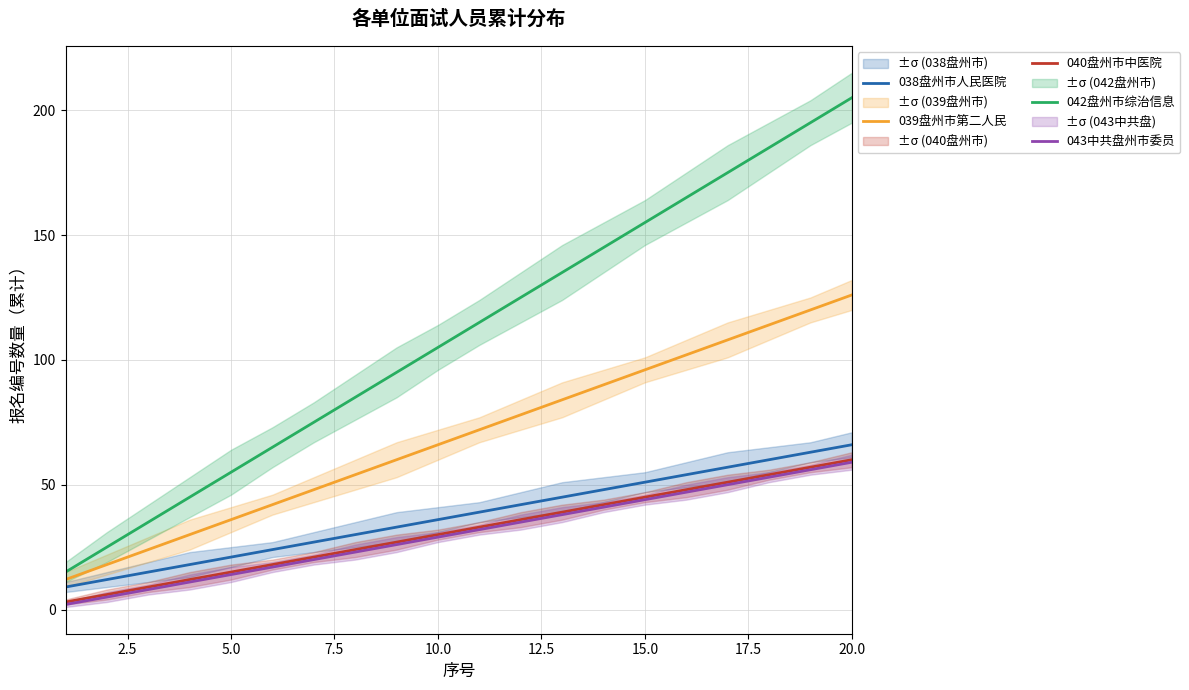

What are all the series names shown in the legend?

038盘州市人民医院, 039盘州市第二人民, 040盘州市中医院, 042盘州市综治信息, 043中共盘州市委员